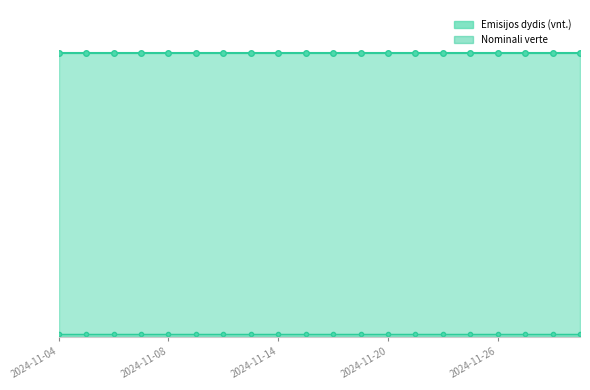

What is the sum of all Nominali verte line values?

16000